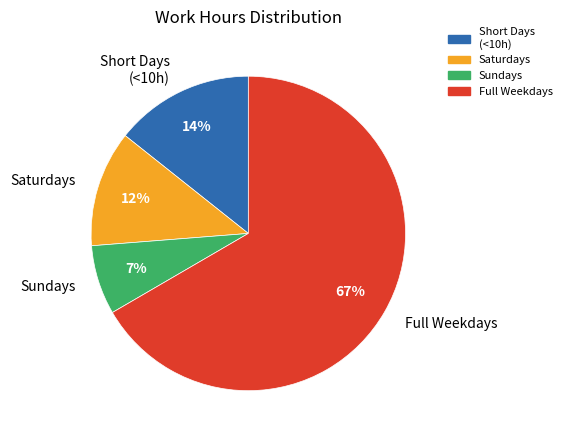

To the nearest percent, what is the difference between the Full Weekdays and Saturdays slice percentages?

55%